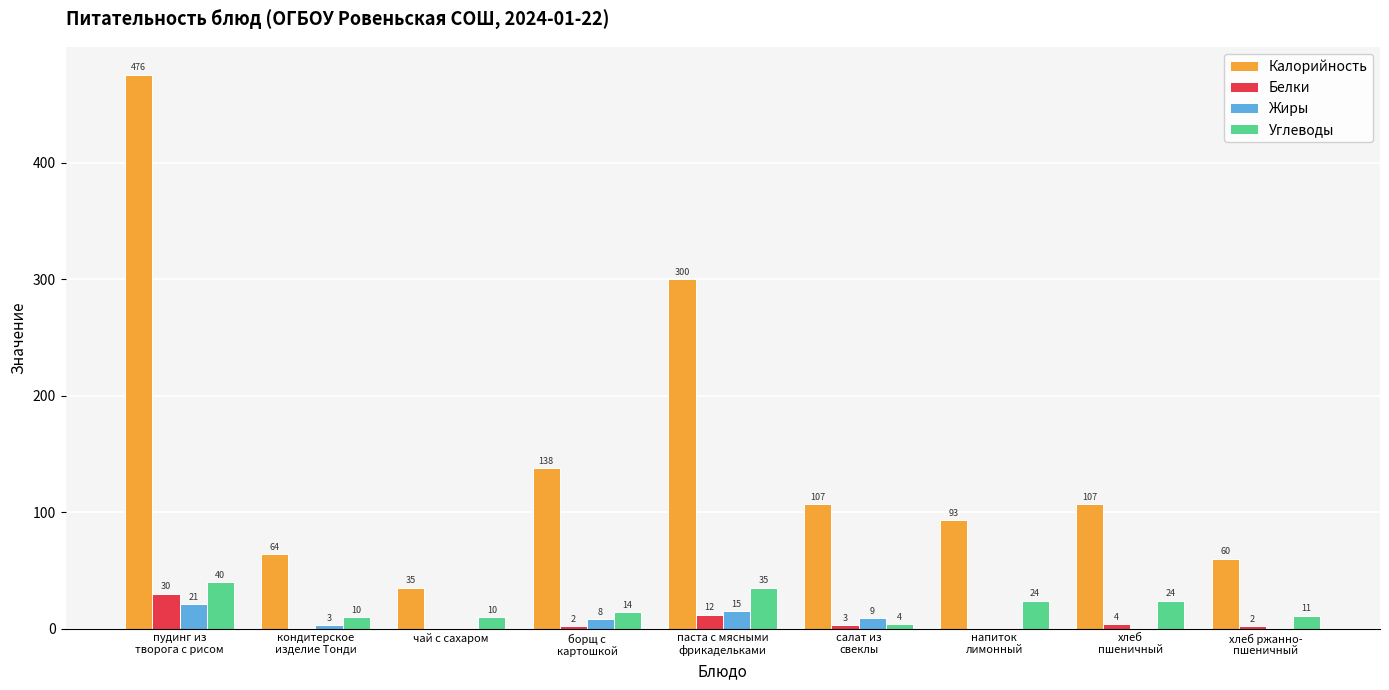

Which series has the widest spread of values?

Калорийность